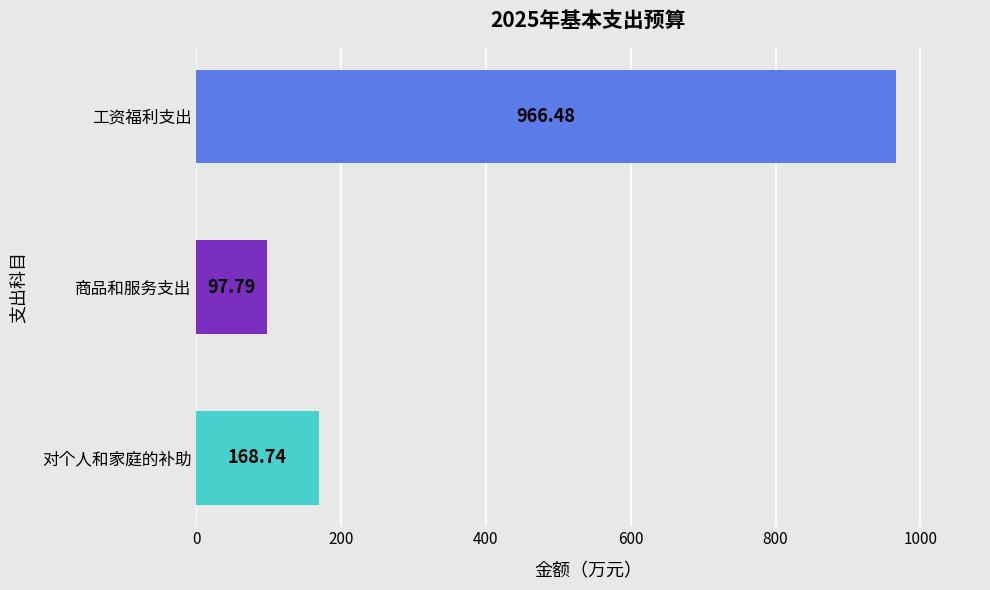

What is the ratio of the value at 对个人和家庭的补助 to the value at 商品和服务支出?

1.7